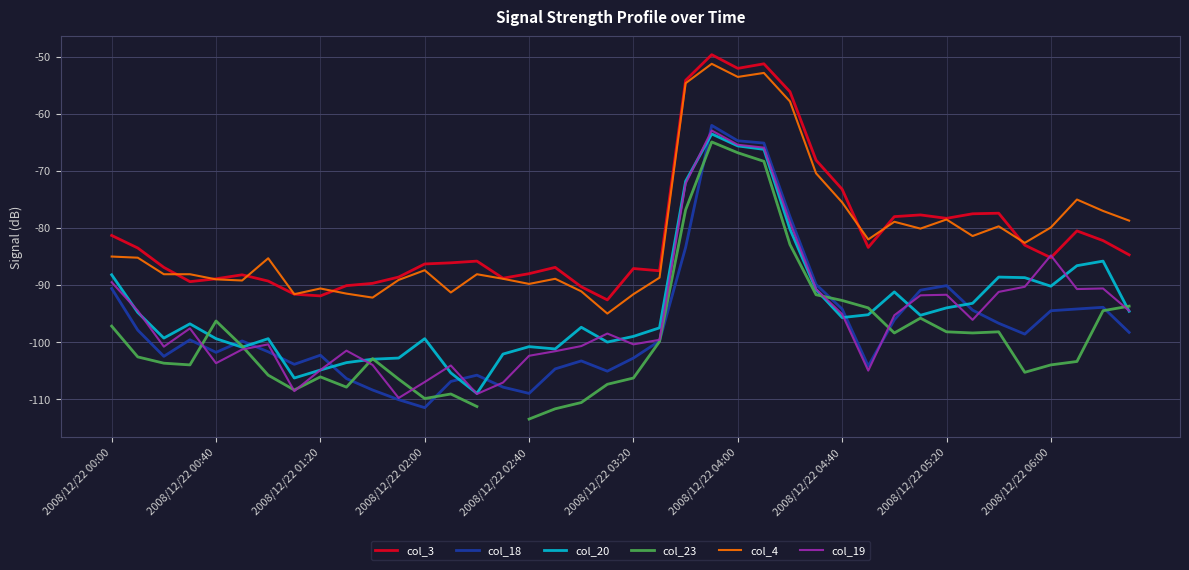

What is the average value of the col_4 series?

-81.4